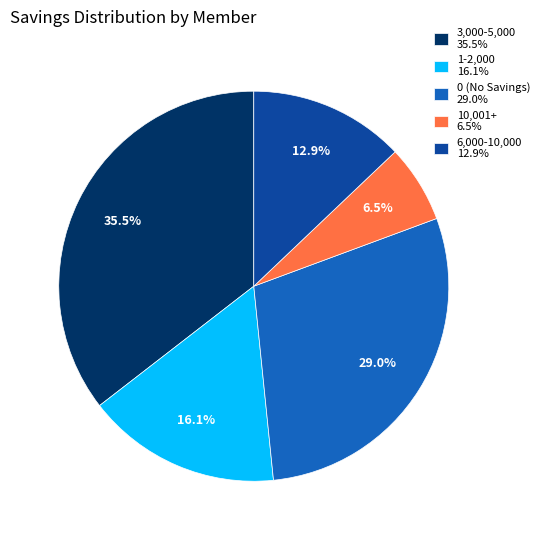

To the nearest percent, what is the difference between the largest and smallest slice percentages?

29%